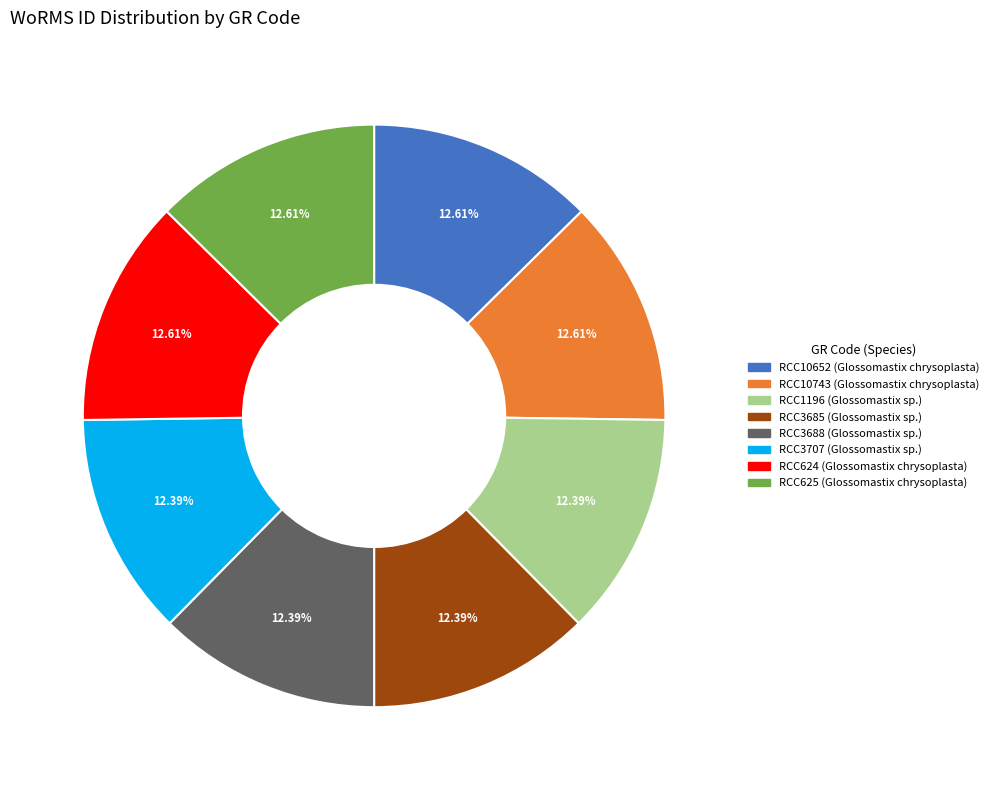

What percentage is the RCC624 slice, to the nearest percent?

13%